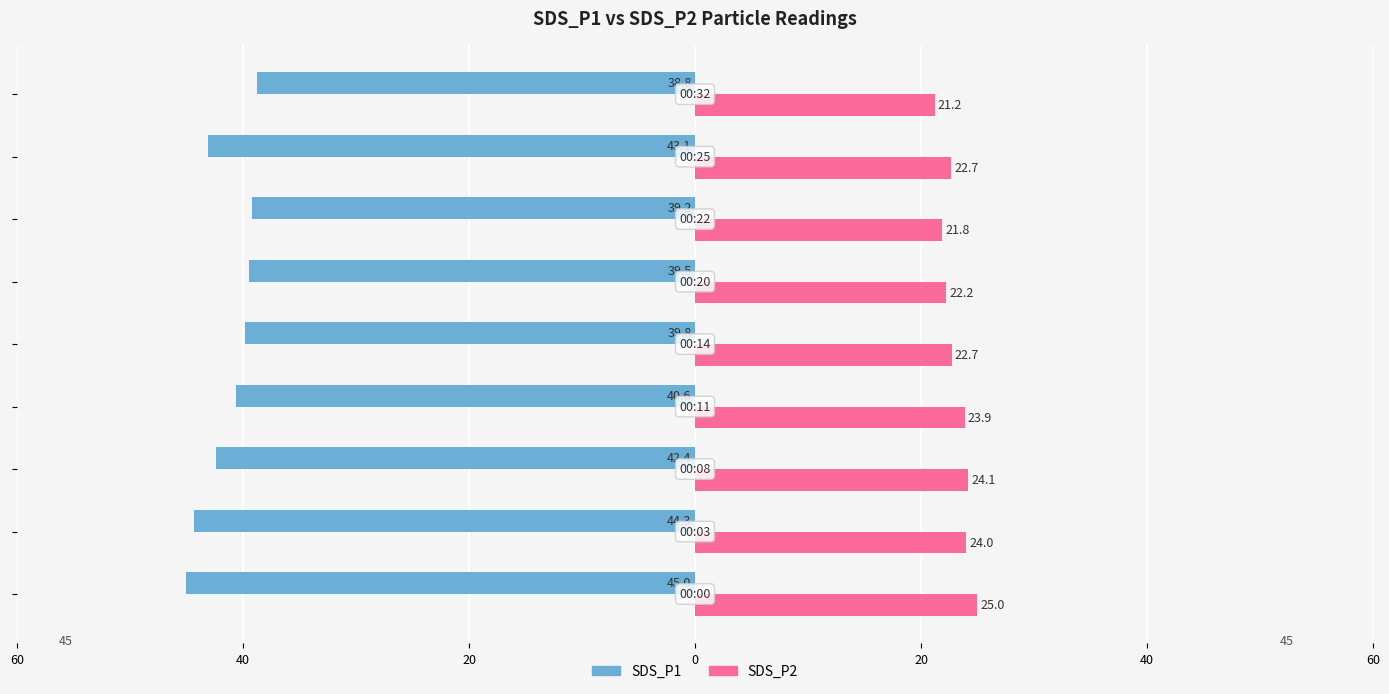

What are all the series names shown in the legend?

SDS_P1, SDS_P2